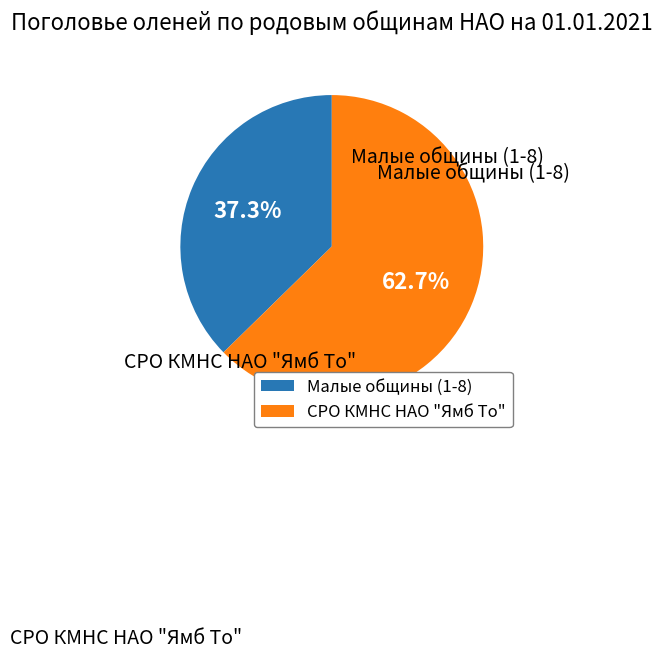

Does any single category account for the majority?

Yes